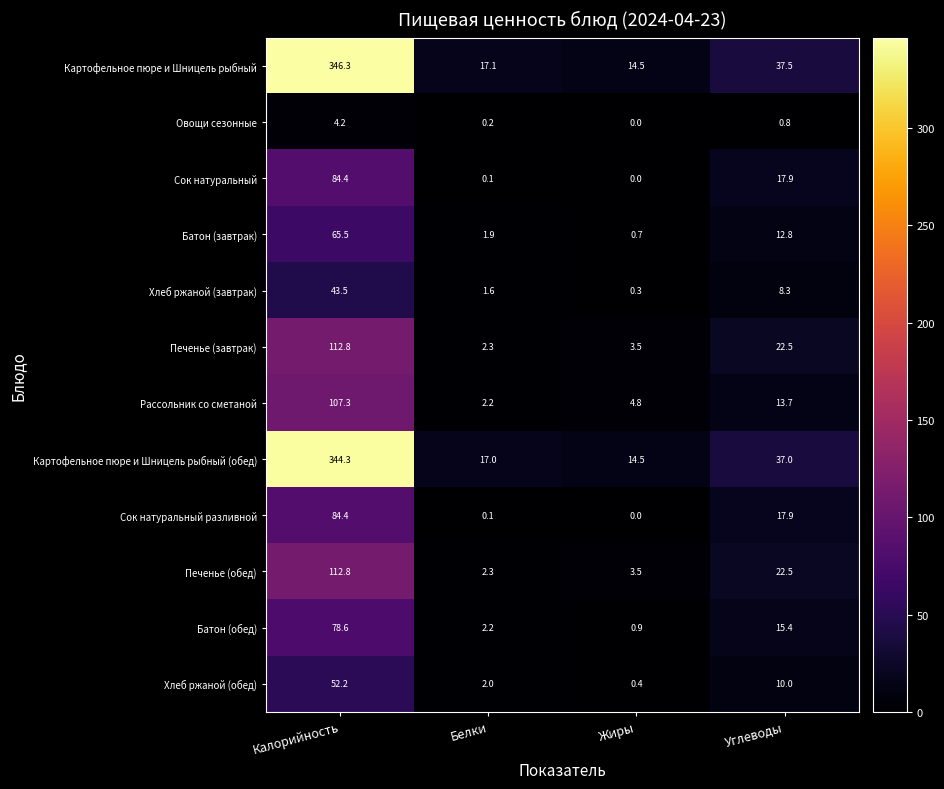

At which category is the sum across all series the highest?

Калорийность